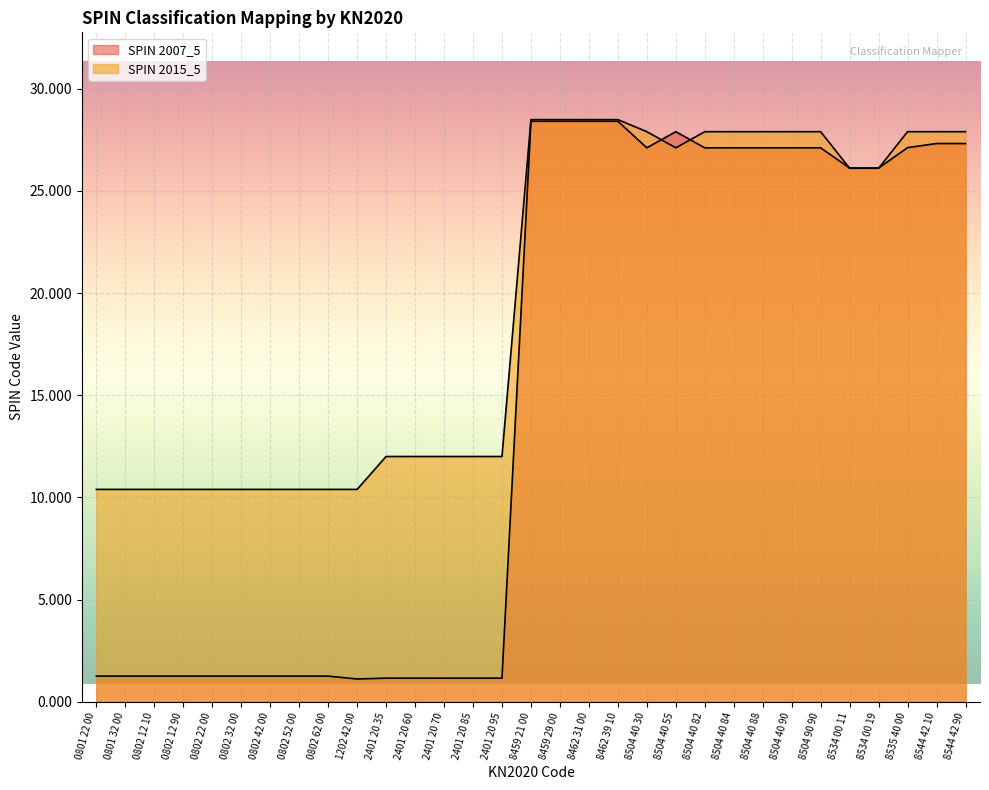

At how many categories does at least one series exceed 20?

16